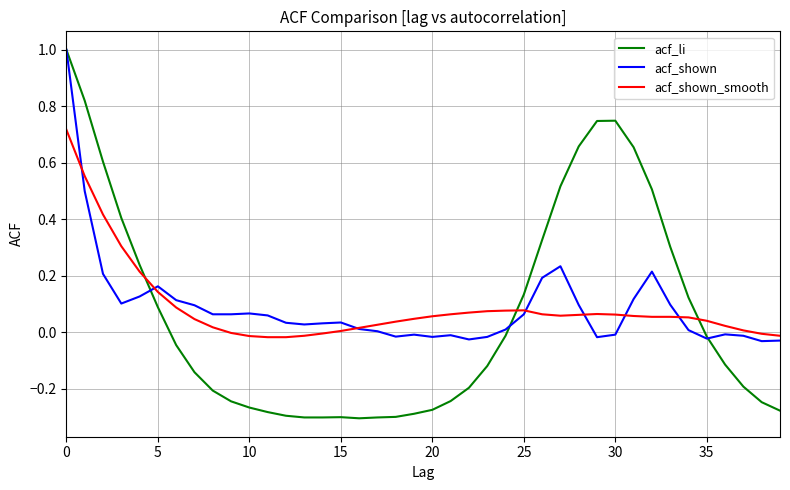

After their last crossing, which series has the higher values: acf_li or acf_shown?

acf_shown